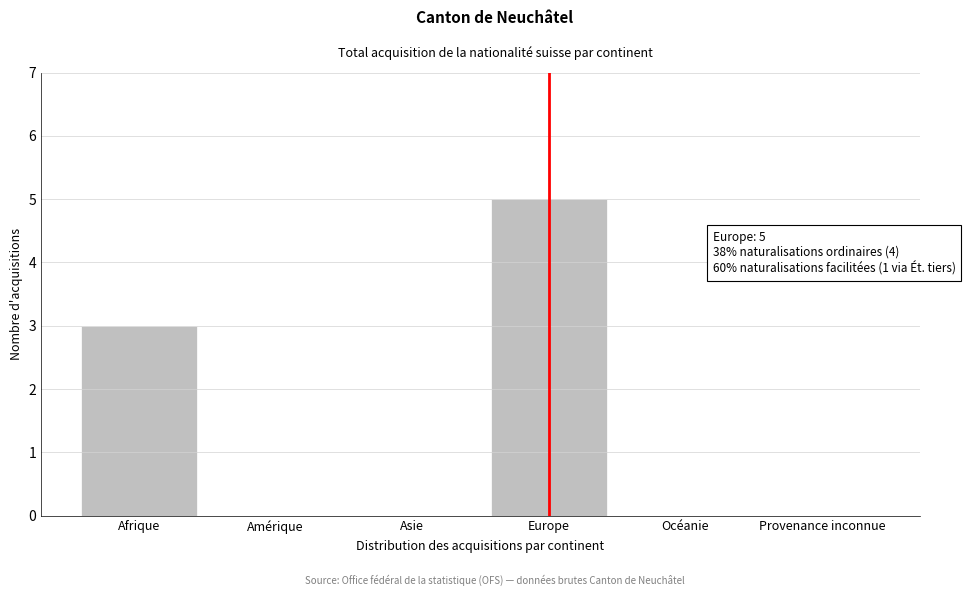

Reading right to left, transcribe all the data shown in this chart.

Provenance inconnue=0	Océanie=0	Europe=5	Asie=0	Amérique=0	Afrique=3